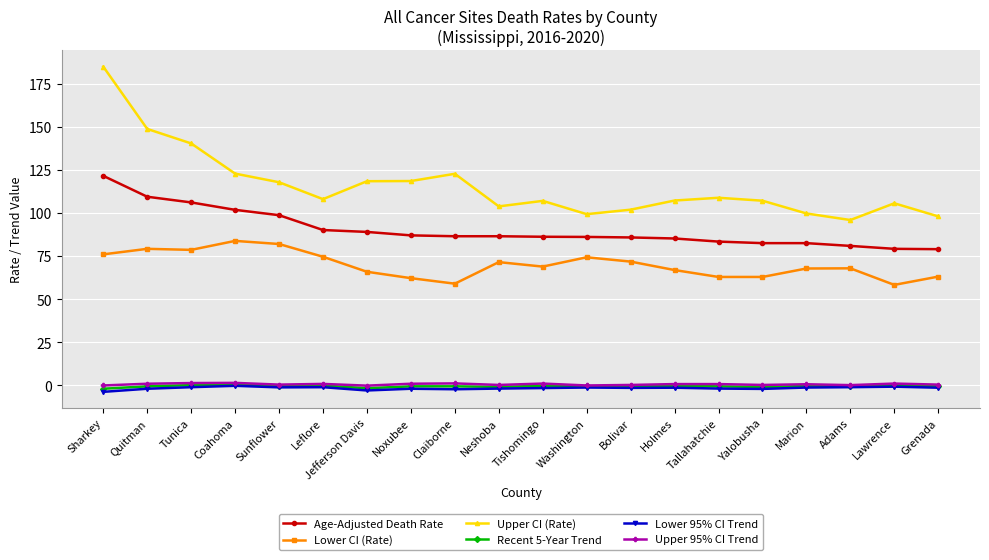

Is the value of Lower 95% CI Trend at Tunica greater than the value of Age-Adjusted Death Rate at Lawrence?

No